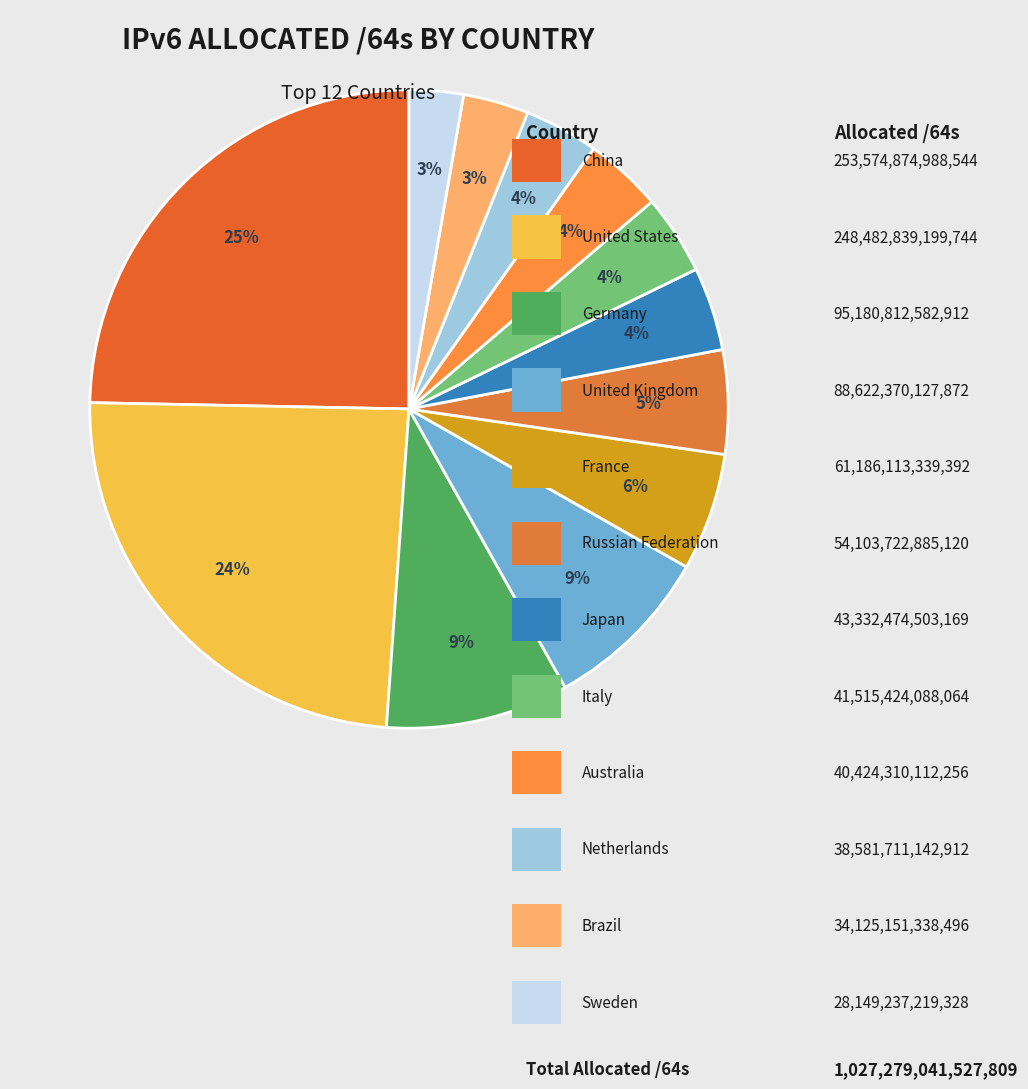

To the nearest percent, what is the average slice percentage?

8%